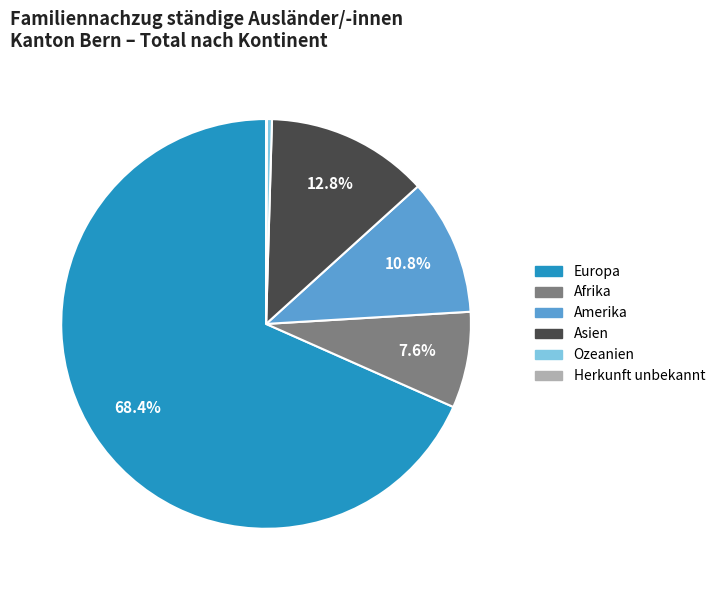

What is the largest slice in the pie chart?

Europa